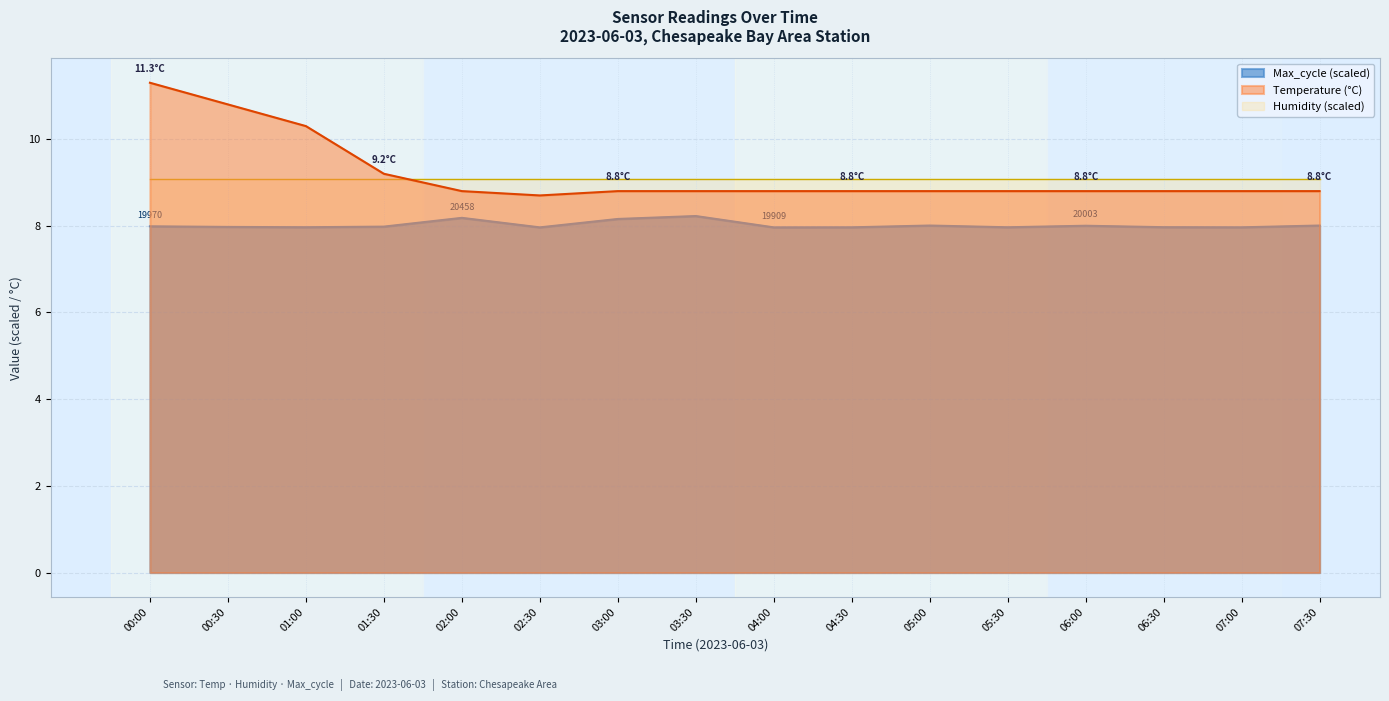

The value at 04:30 is 8.8. True or false?

True